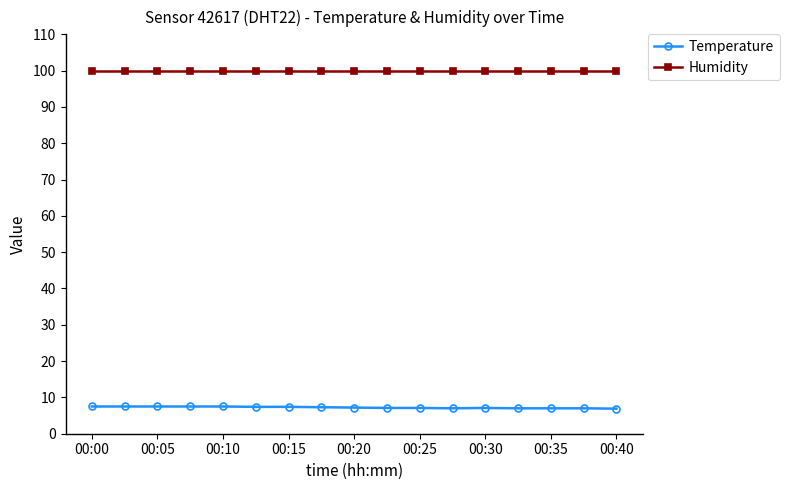

What is the value of the Humidity point at the 15th from the left?

99.9